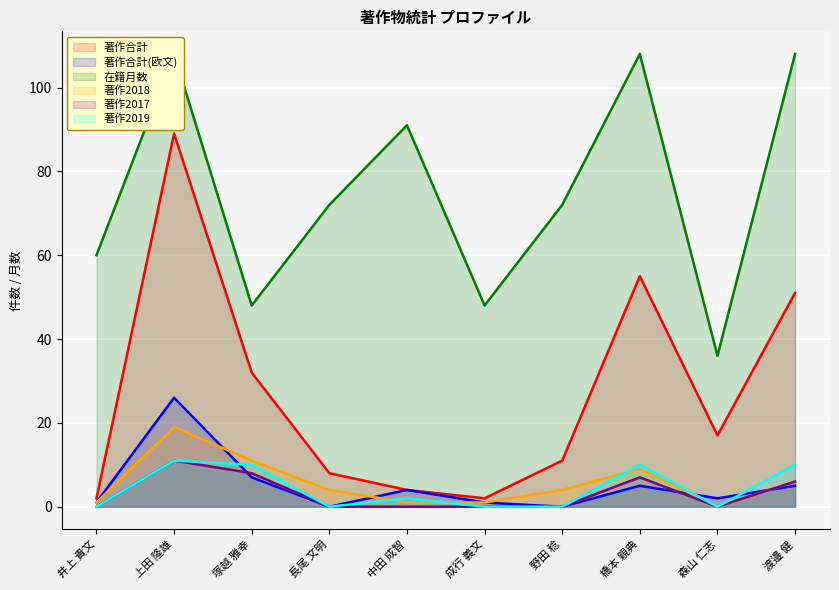

True or false: 著作2019 has more than 0 points higher than both neighbors.

True